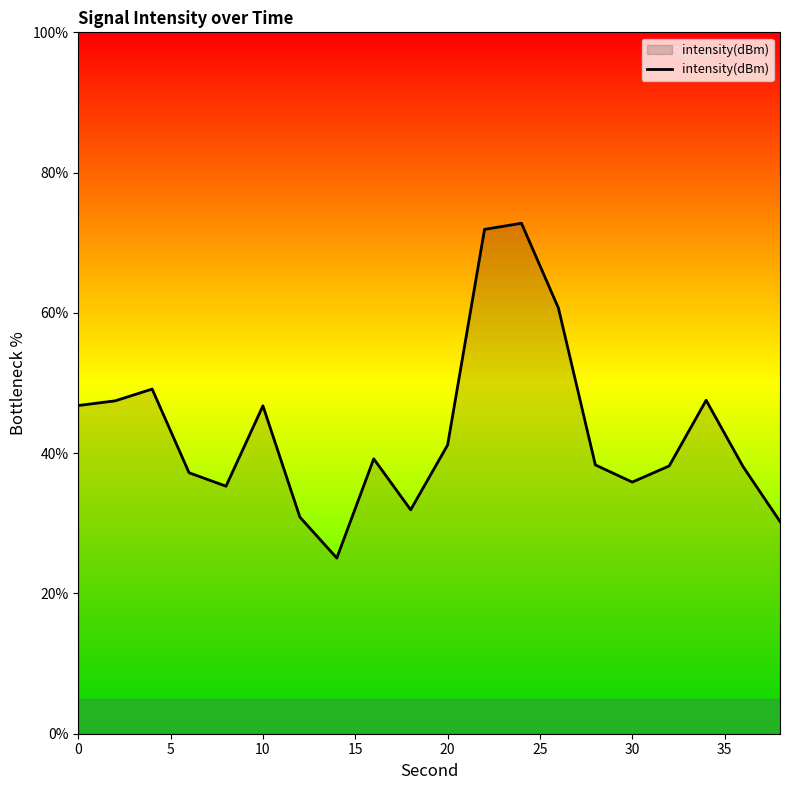

What is the difference between the maximum and minimum values?

47.7